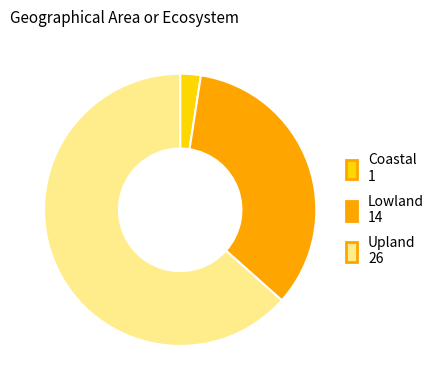

What is the ratio of the value at Upland to the value at Coastal?

26.0